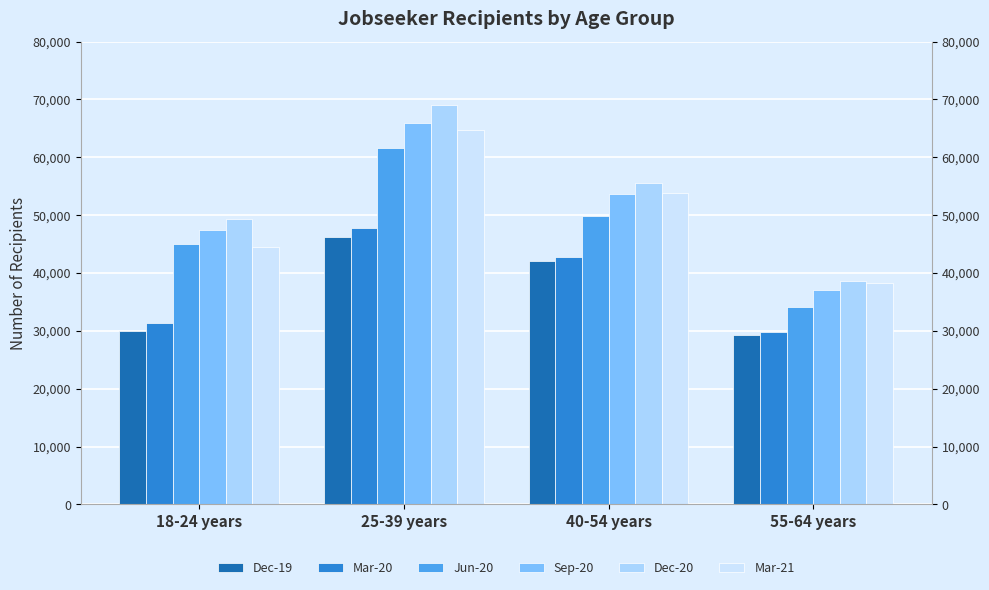

What is the difference between the Dec-20 values at 40-54 years and 55-64 years?

16872